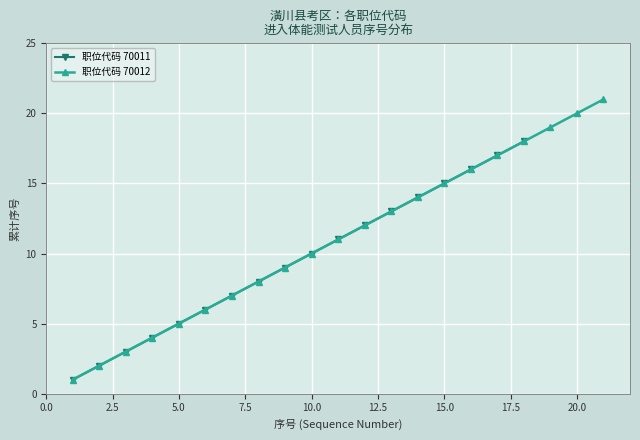

What are all the series names shown in the legend?

职位代码 70011, 职位代码 70012